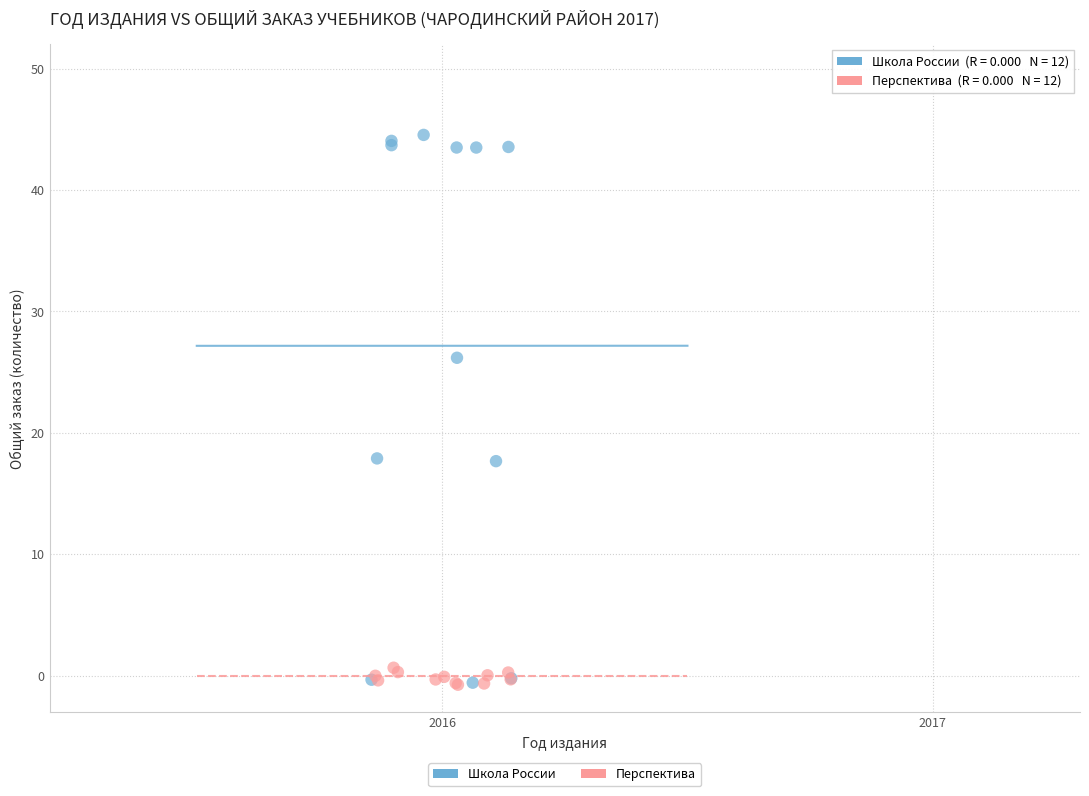

Which series contains the highest Y value?

Школа России